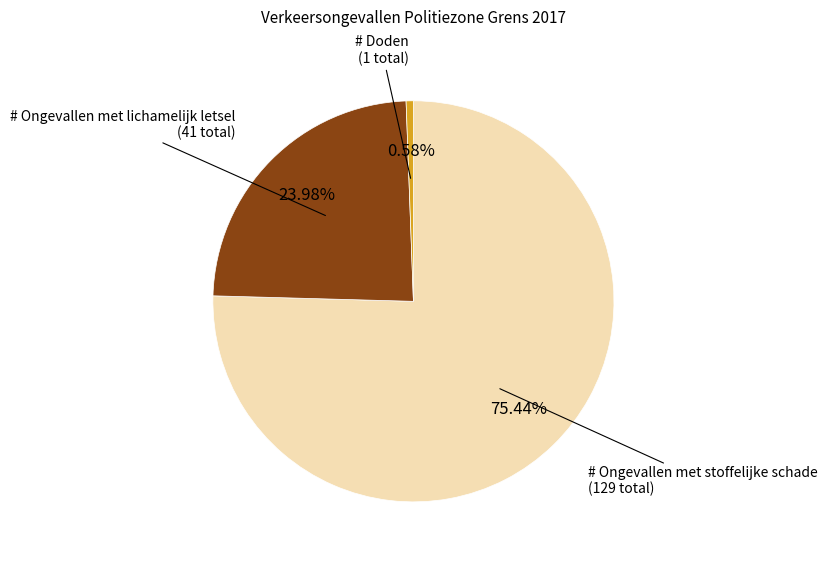

Does any single category account for the majority?

Yes